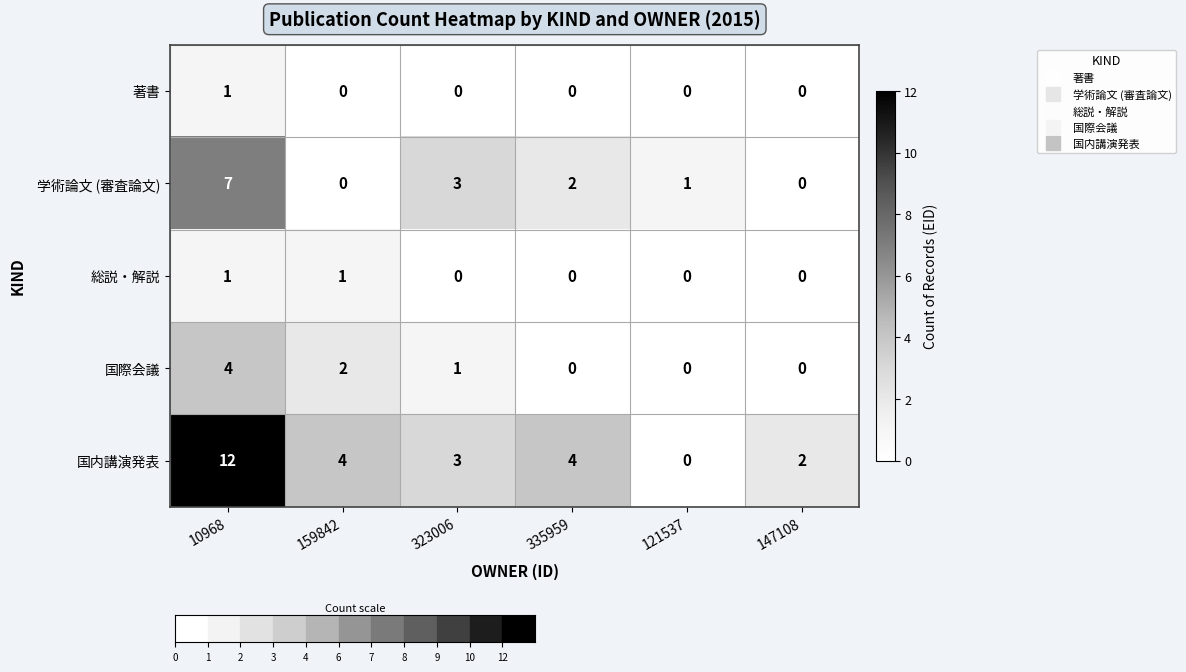

Count the number of data series in this chart.

5